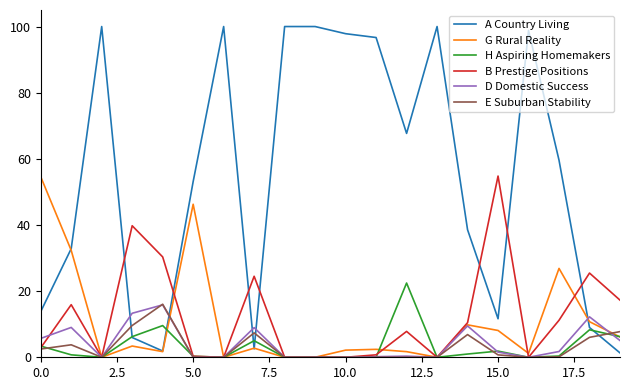

Which series has the largest range (max minus min)?

A Country Living